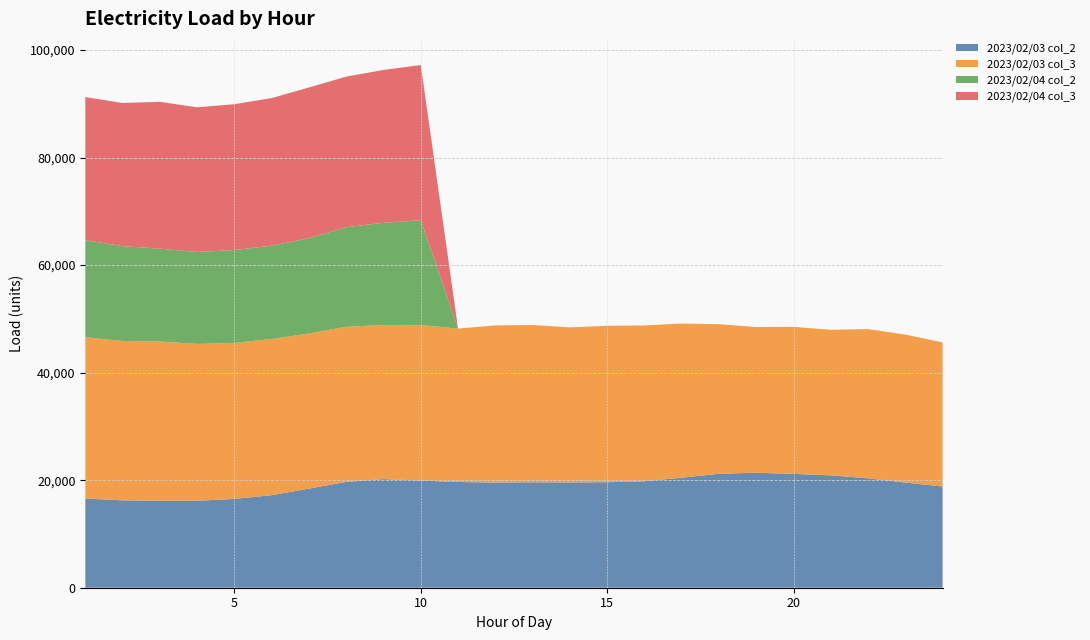

Reading left to right, list all the values displayed in this chart.

2023/02/03 col_2: 16577	16252	16168	16178	16520	17208	18433	19679	20198	19935	19664	19553	19612	19586	19620	19807	20459	21197	21388	21166	20906	20342	19554	18833
2023/02/03 col_3: 30009	29640	29630	29161	29004	29049	28846	28854	28649	28895	28527	29229	29243	28828	29090	28965	28669	27809	27094	27349	27060	27757	27520	26787
2023/02/04 col_2: 18035	17628	17247	17104	17270	17349	17722	18504	19021	19503	0	0	0	0	0	0	0	0	0	0	0	0	0	0
2023/02/04 col_3: 26623	26623	27314	26896	27128	27453	28021	28008	28419	28869	0	0	0	0	0	0	0	0	0	0	0	0	0	0